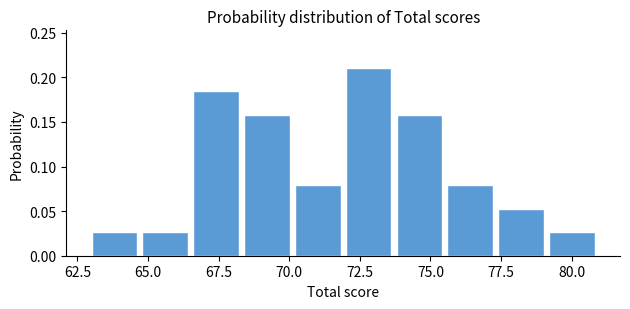

Read against the x-axis, roughly where is the centre of the tallest bar?

73.0